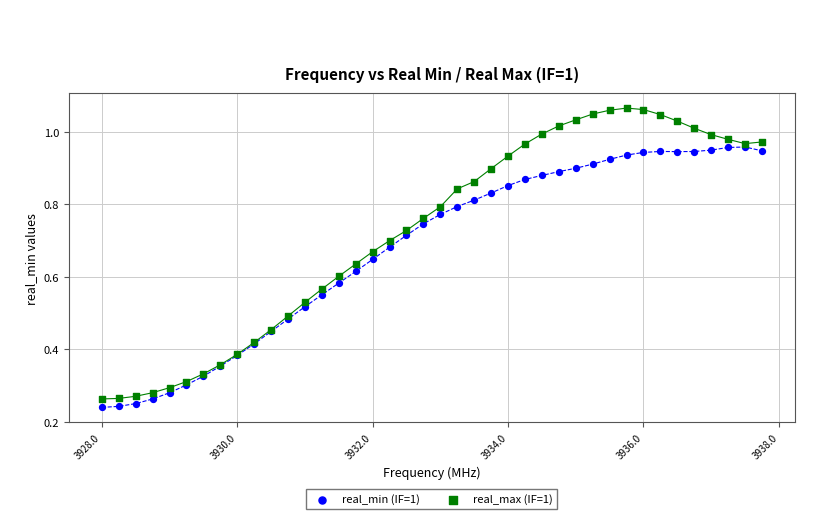

Which series has the widest spread of Y values?

real_max (IF=1)